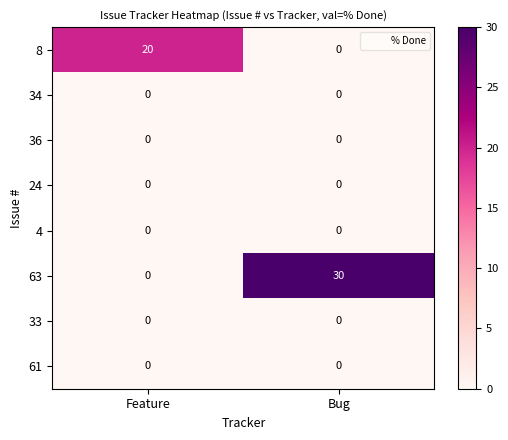

What is the average value of the 8 series?

10